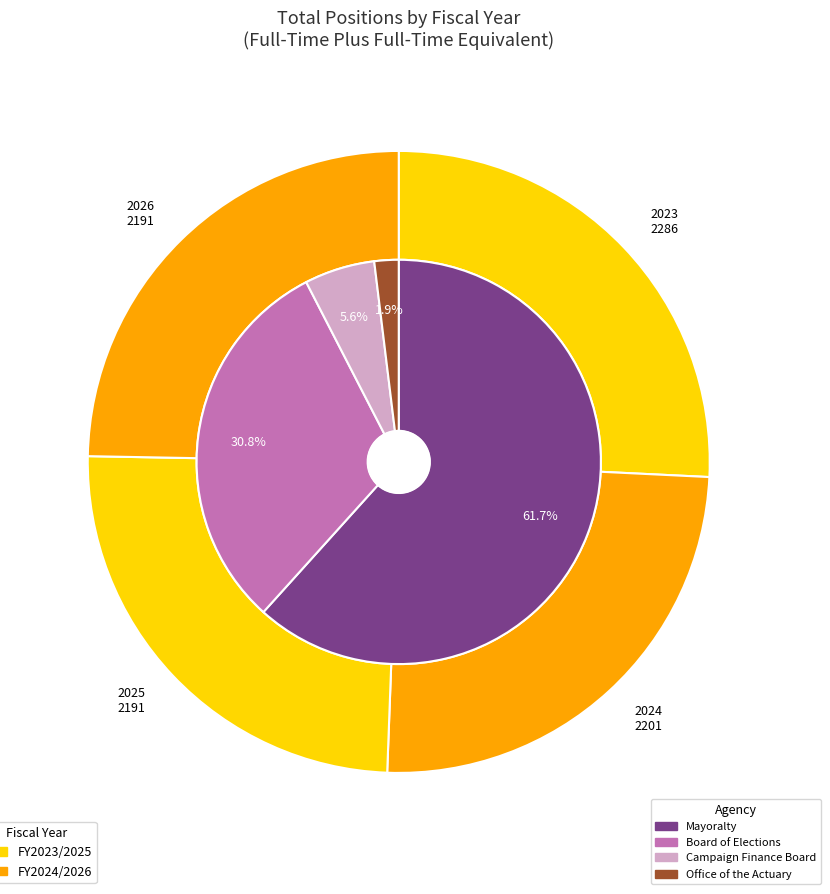

True or false: 2026 accounts for 37% of the total.

False